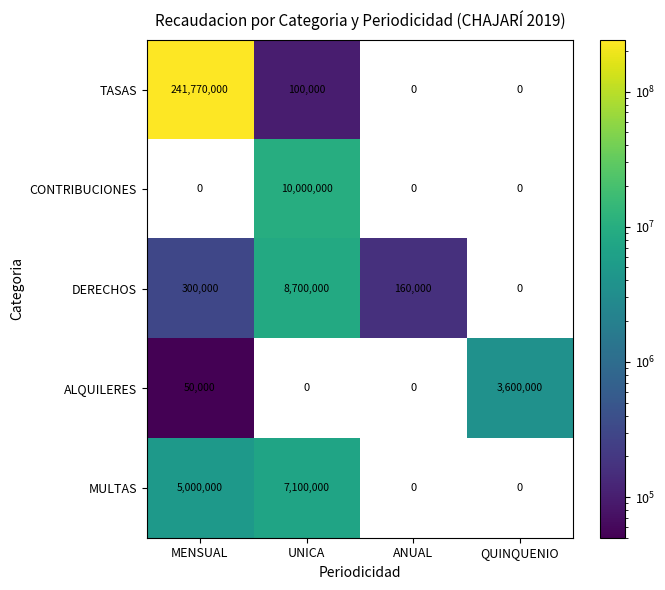

How many values in TASAS are above zero?

2